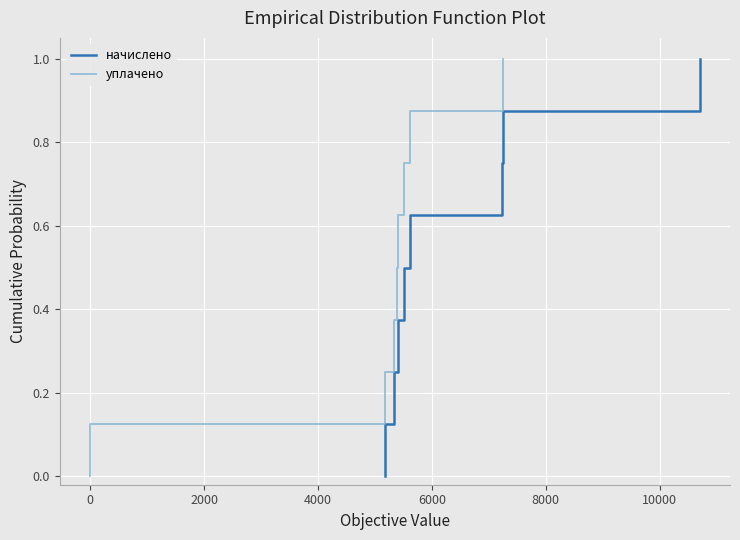

What are all the series names shown in the legend?

начислено, уплачено